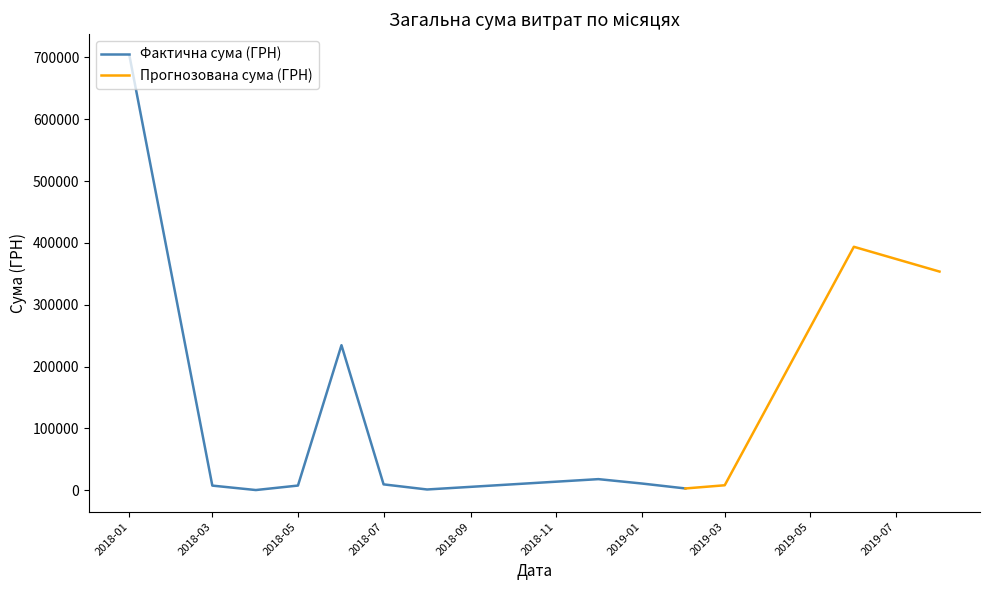

Rank the categories by value from highest to lowest.

0, 39, 35, 37, 36, 38, 11, 19, 21, 23, 20, 22, 2, 14, 24, 13, 4, 16, 30, 34, 17, 29, 18, 7, 26, 33, 15, 5, 25, 6, 12, 32, 3, 8, 31, 28, 9, 27, 10, 1